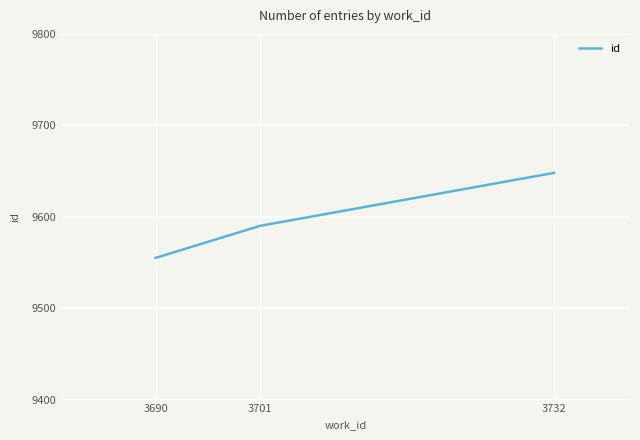

Count the number of data series in this chart.

1